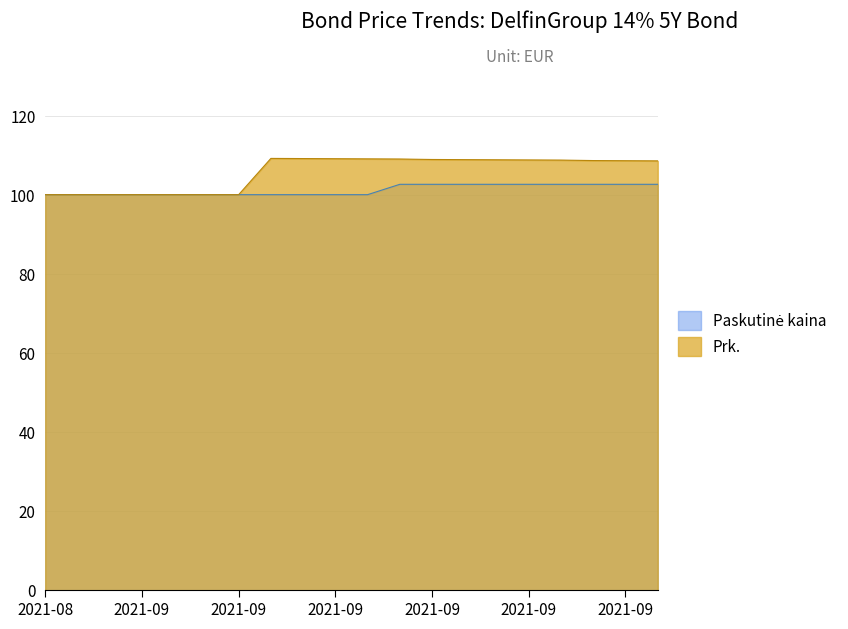

Between 2021-09-15 and 2021-09-21, which series saw the biggest shift?

Prk.